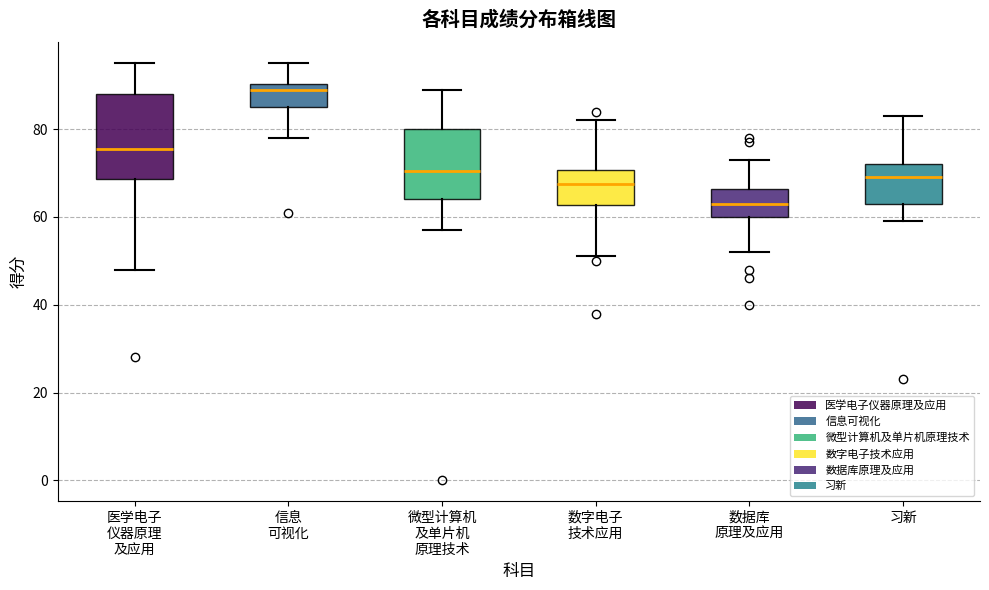

Reading left to right, transcribe this box plot: for each box, give where its median line is, the range the box spans, and where its two whiskers end, as read against the y-axis. The values are not printed on the chart, so give them approximately, as read against the axis.

医学电子 仪器原理 及应用: median 76, box 68 to 88, whiskers 48 to 96
信息 可视化: median 90 (just below the box's upper edge), box 86 to 90, whiskers 78 to 96
微型计算机 及单片机 原理技术: median 70, box 64 to 80, whiskers 58 to 90
数字电子 技术应用: median 68, box 62 to 70, whiskers 52 to 82
数据库 原理及应用: median 64, box 60 to 66, whiskers 52 to 74
习新: median 70, box 64 to 72, whiskers 60 to 84